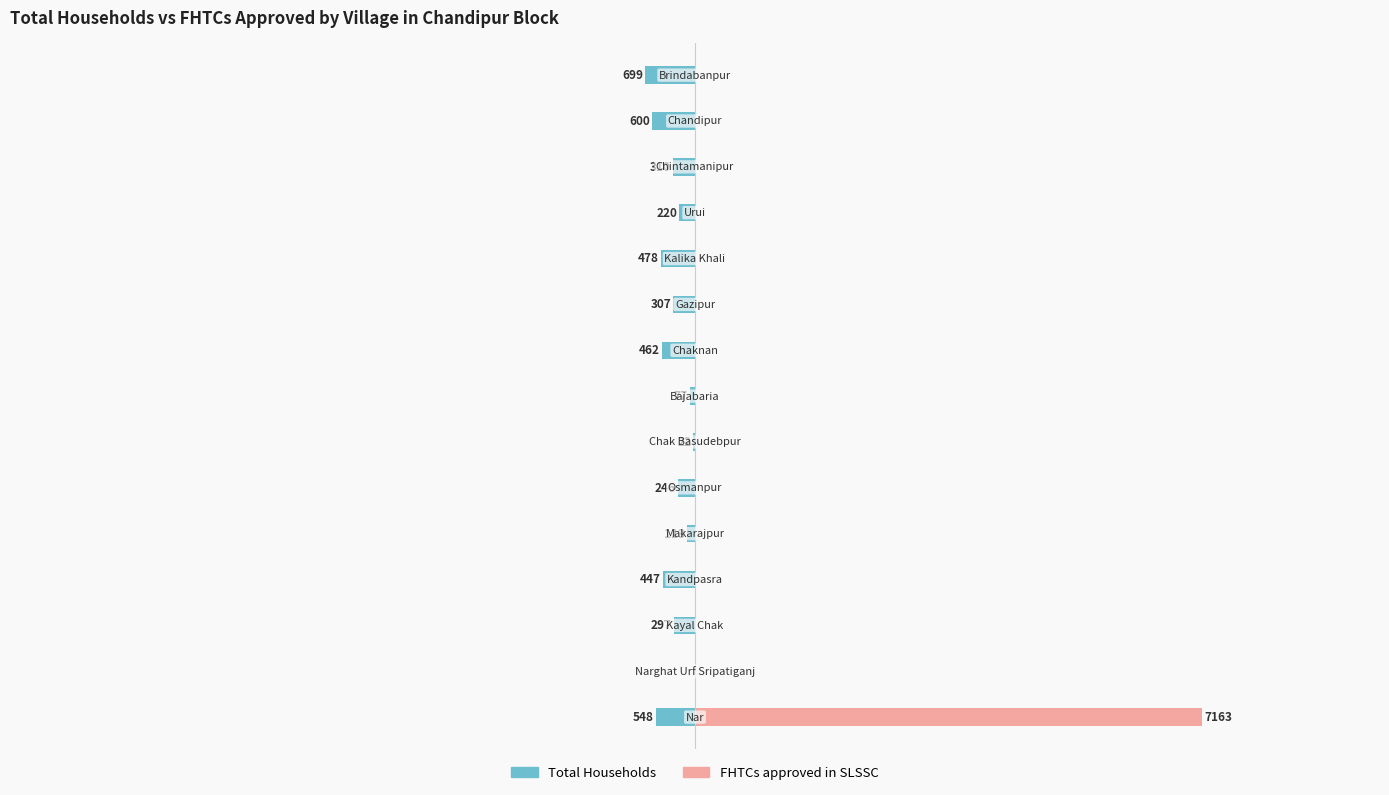

The Total Households series shows -182 at 4. True or false?

False